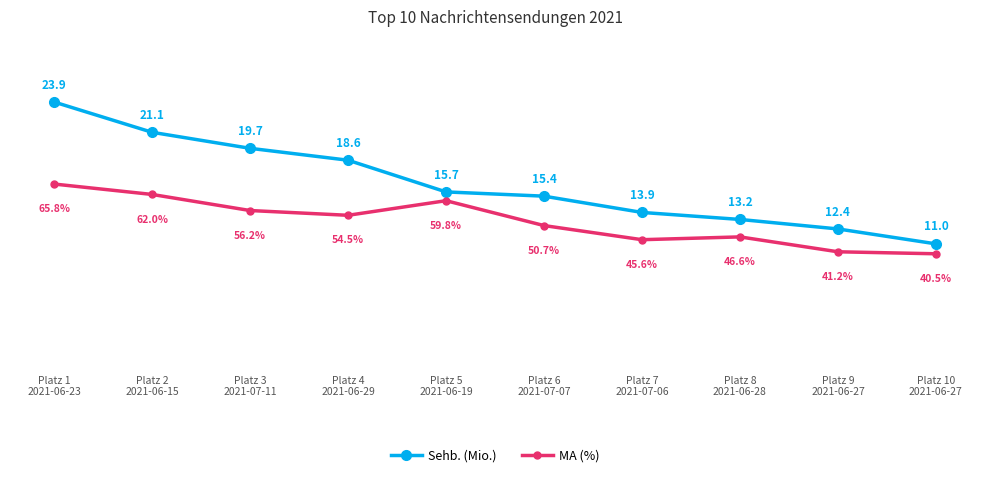

At which label is Sehb. (Mio.) closest to 17?

Platz 5
2021-06-19